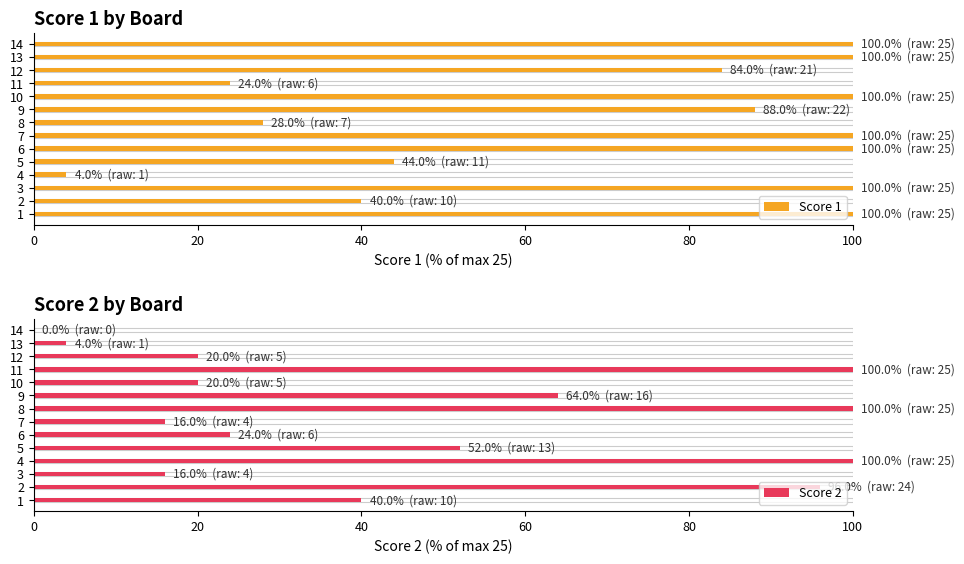

What is the spread (max minus min) of values at 4?

96.0